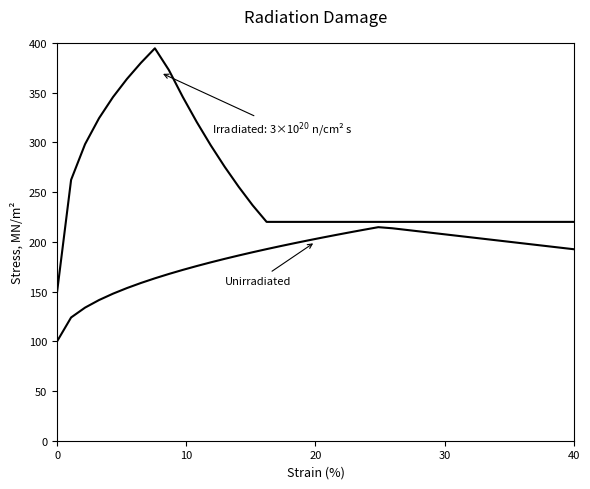

How many lines are shown in the chart?

2